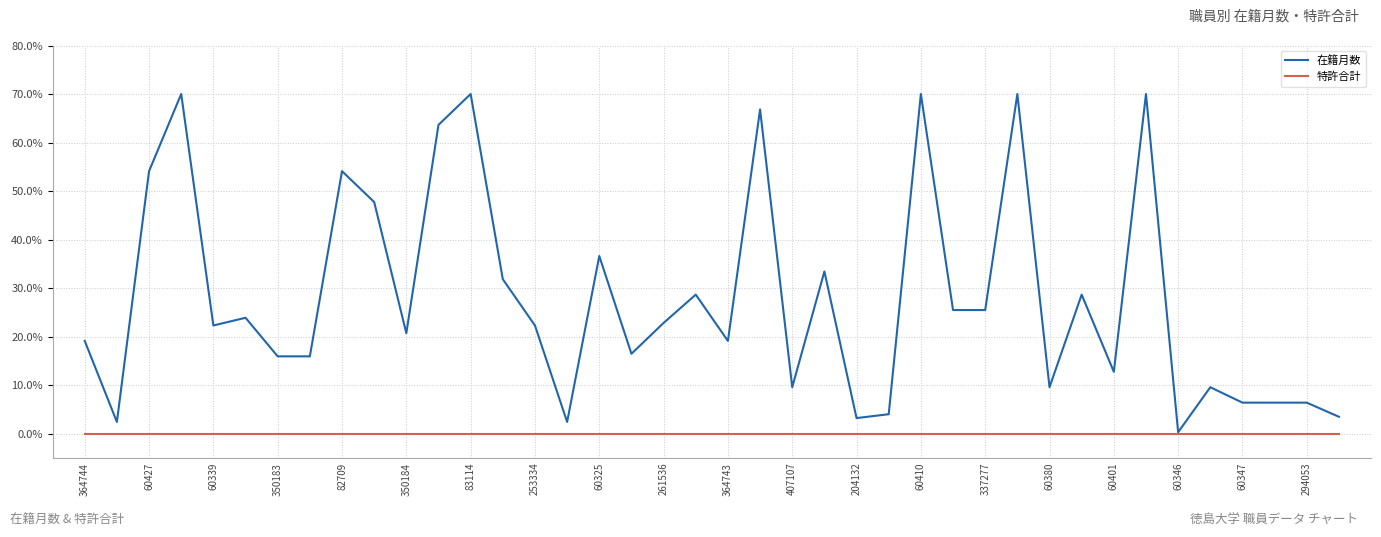

How many series are shown in this chart?

2